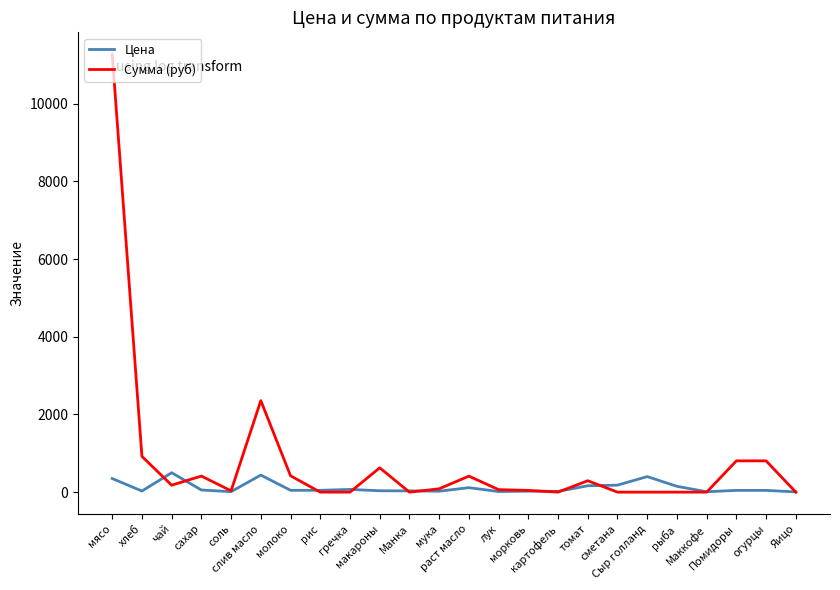

Which series has the widest spread of values?

Сумма (руб)